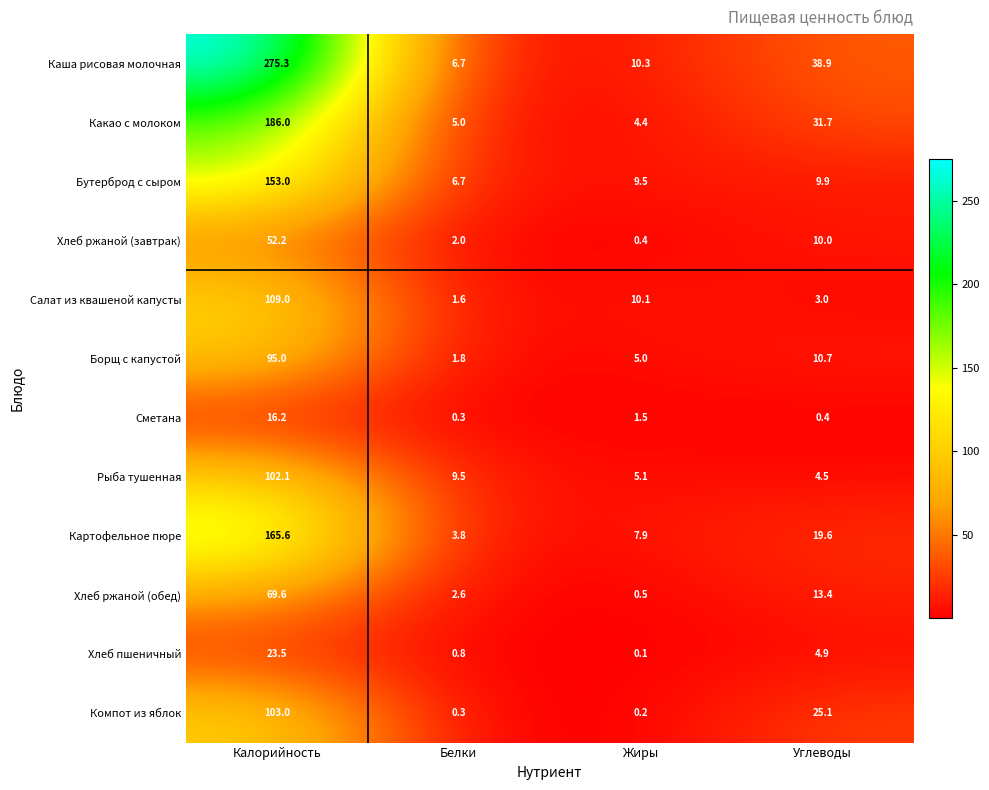

Rank the series by their maximum value, from lowest to highest.

Сметана, Хлеб пшеничный, Хлеб ржаной (завтрак), Хлеб ржаной (обед), Борщ с капустой, Рыба тушенная, Компот из яблок, Салат из квашеной капусты, Бутерброд с сыром, Картофельное пюре, Какао с молоком, Каша рисовая молочная